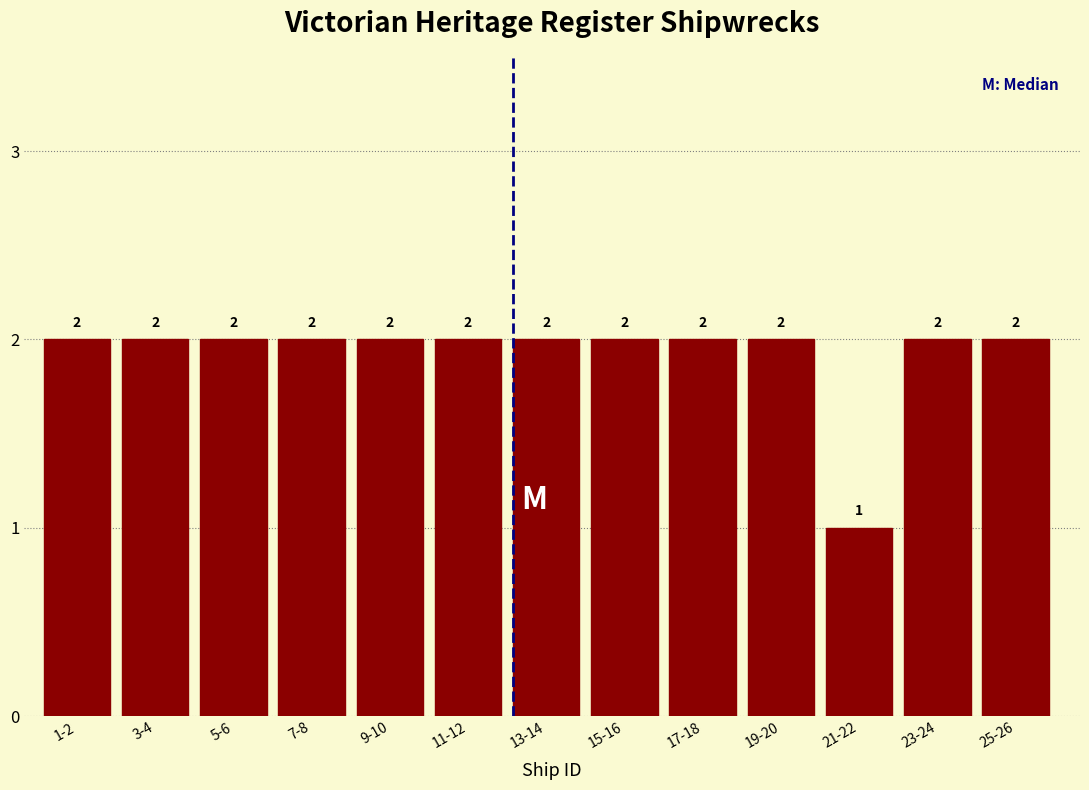

Reading left to right, list all the values displayed in this chart.

2	2	2	2	2	2	2	2	2	2	1	2	2